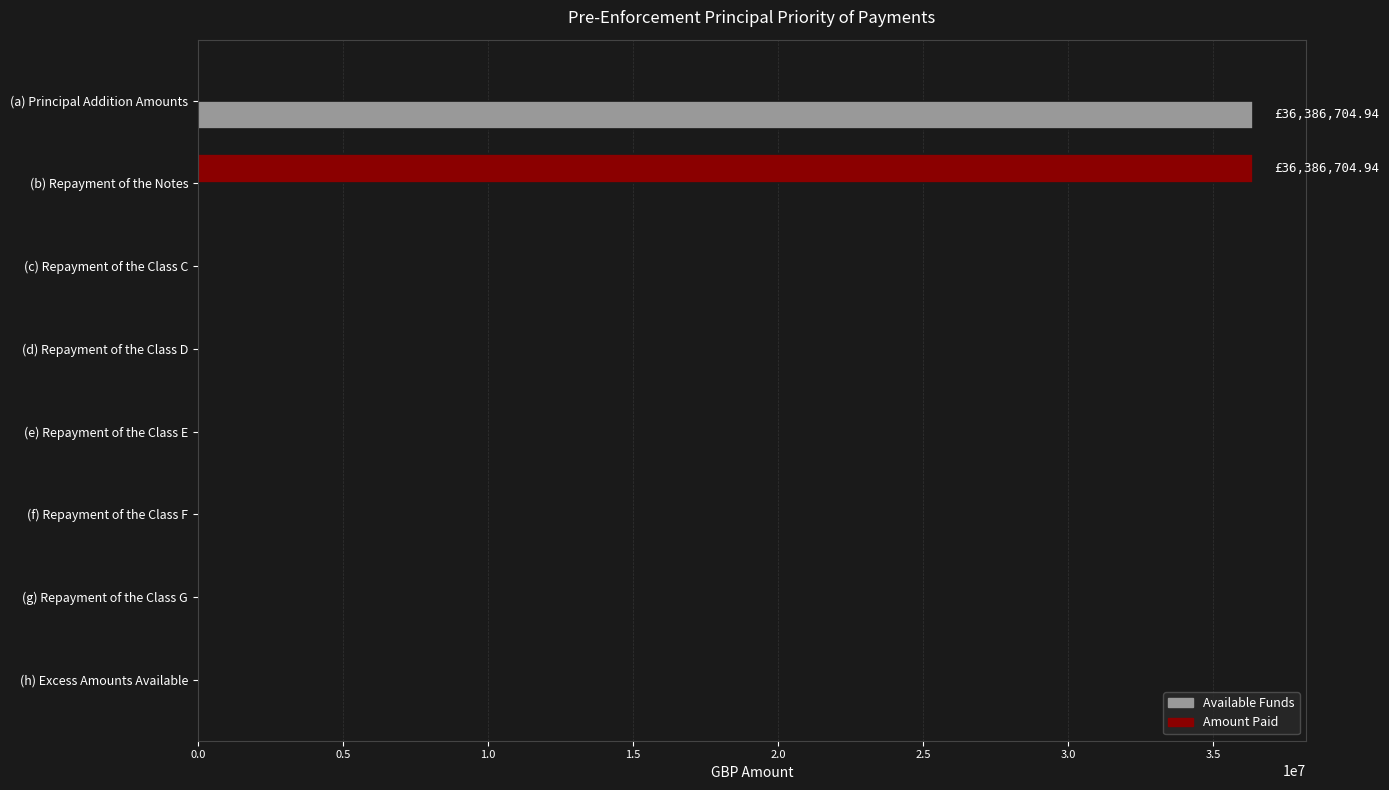

Which category has the highest value in the Available Funds series?

(a) Principal Addition Amounts